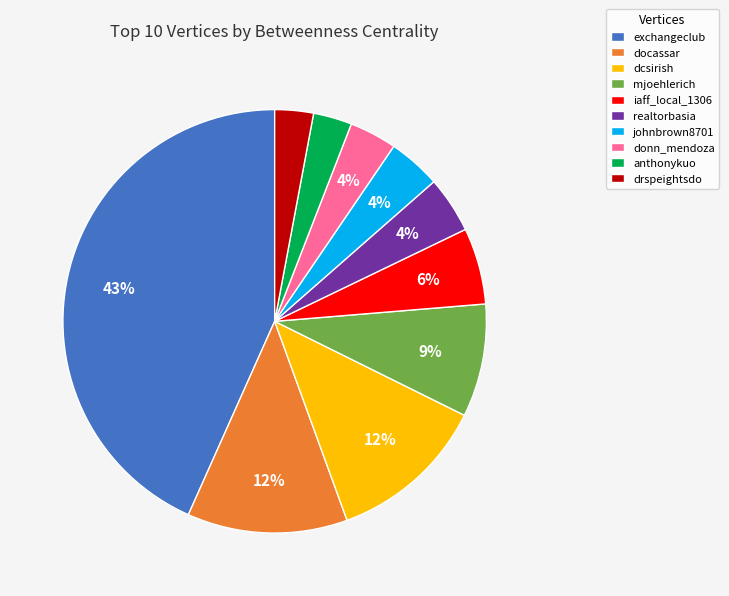

Count the number of slices in the pie.

10